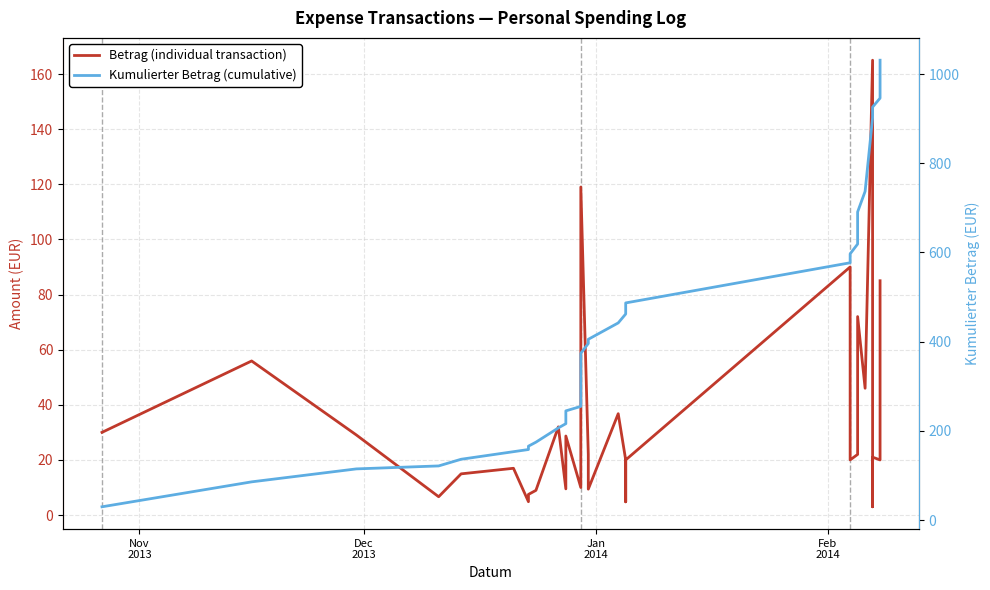

The Kumulierter Betrag (cumulative) series shows 104.3 at 16. True or false?

False